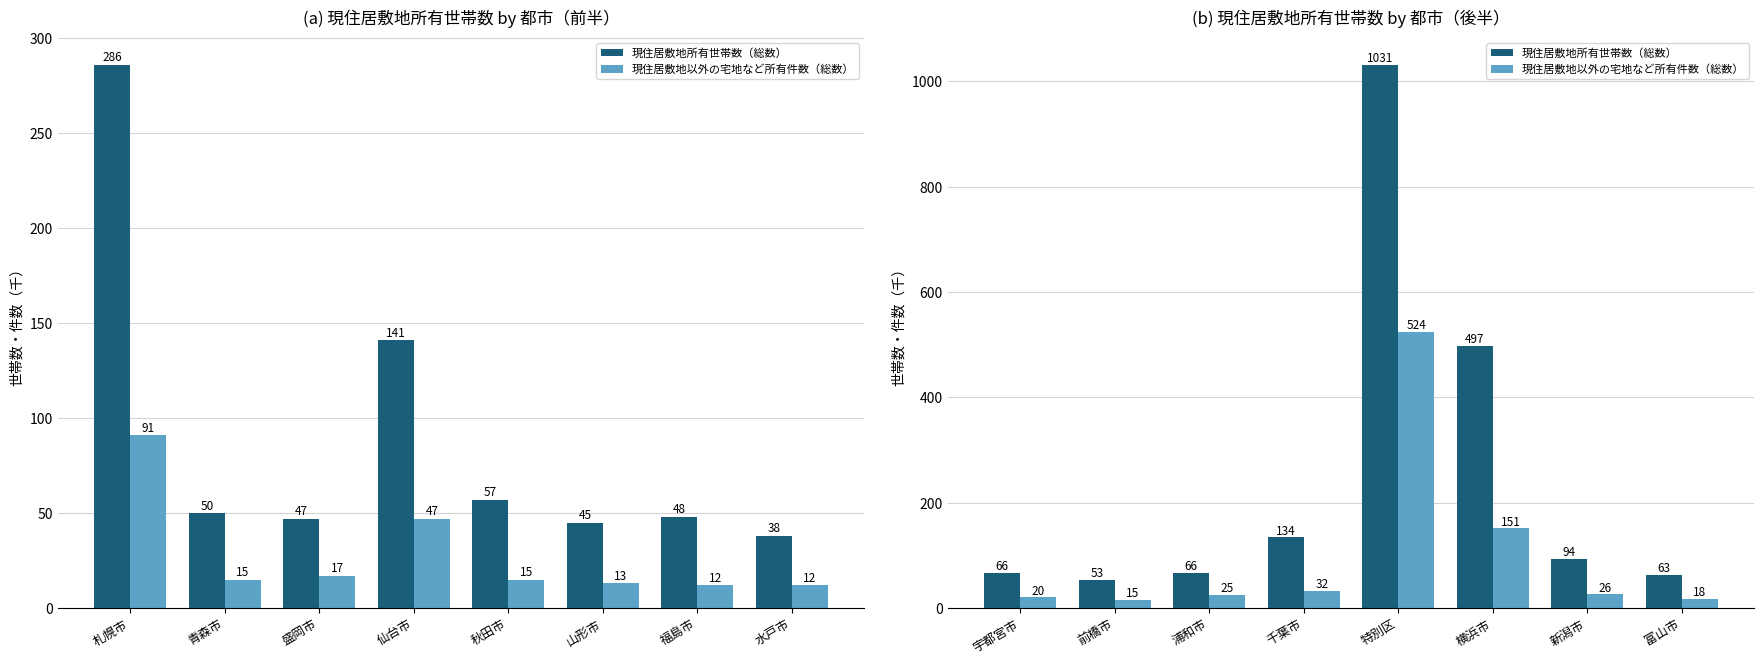

How many values in the 現住居敷地所有世帯数（総数） series exceed 94?

3